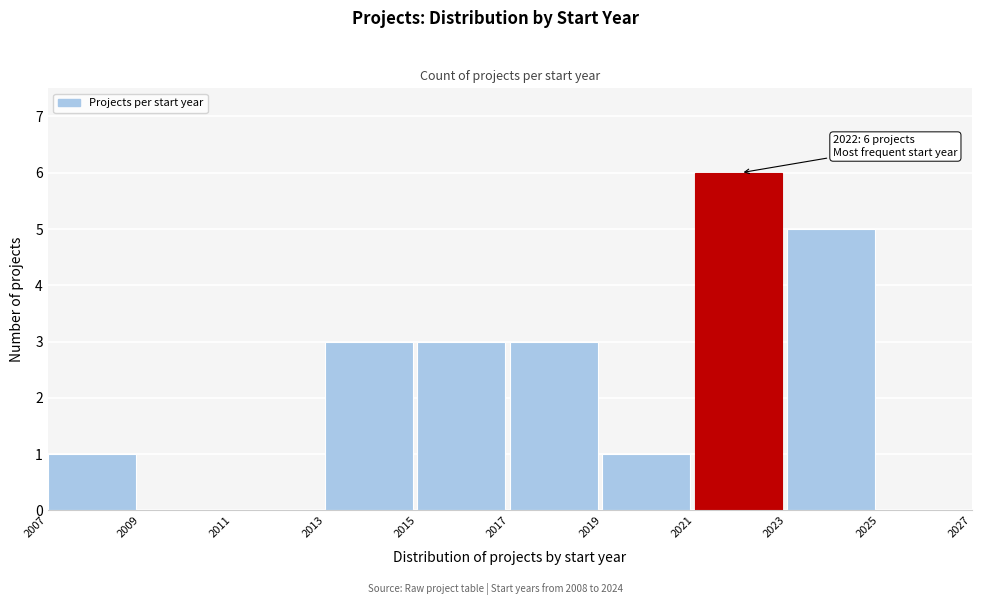

Over which range of the x-axis is the bar tallest?

2021 to 2023